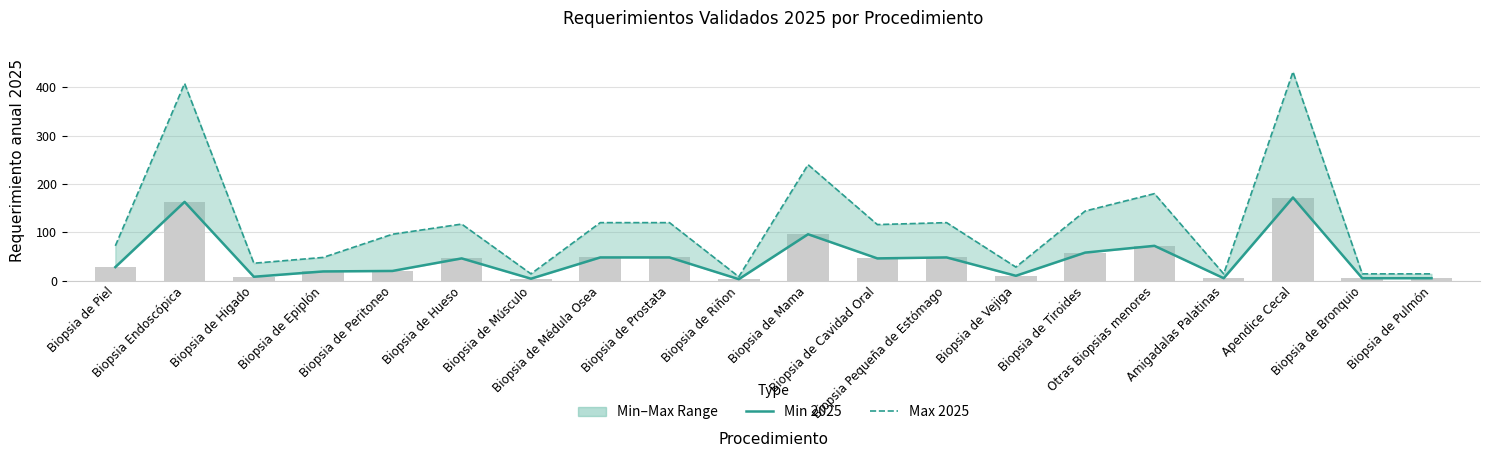

At which label is Max 2025 closest to 220?

Biopsia de Mama